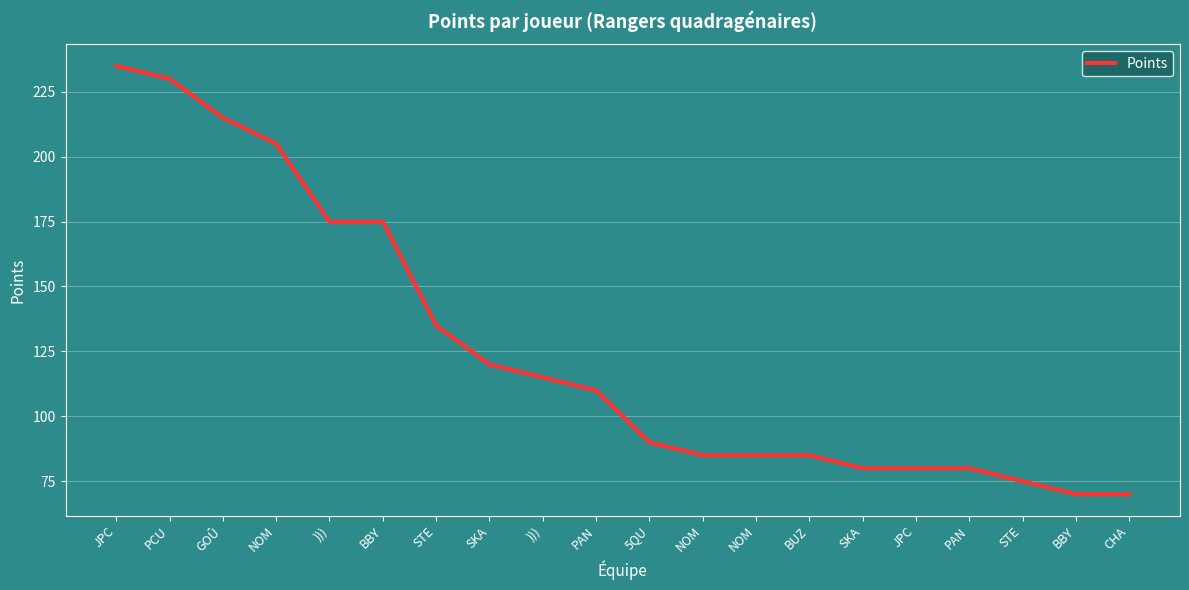

Is this an area chart (filled region under the line)?

No